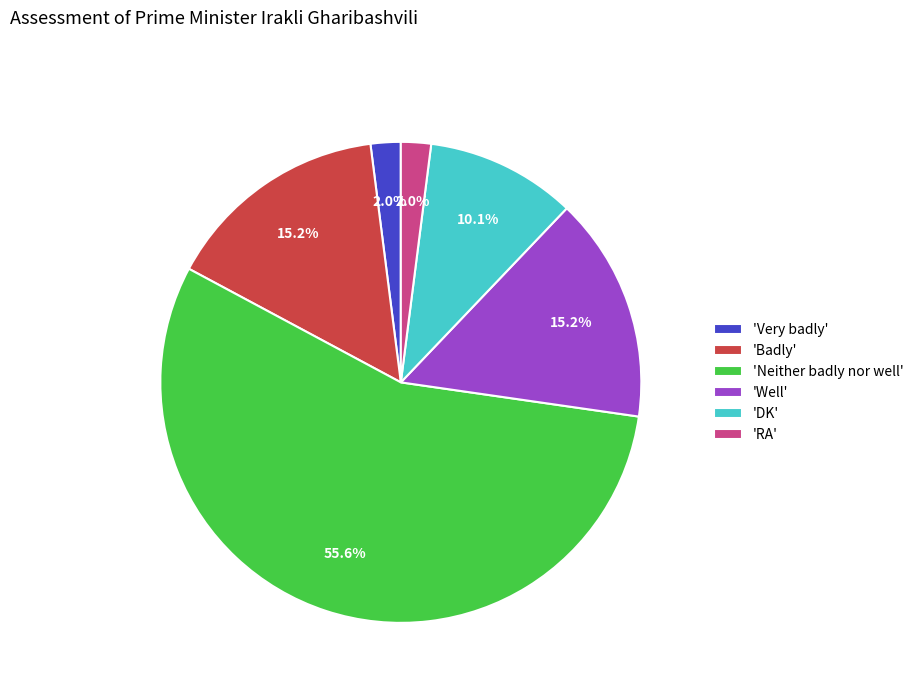

Combined, do 'Badly' and 'Very badly' account for over 50%?

No